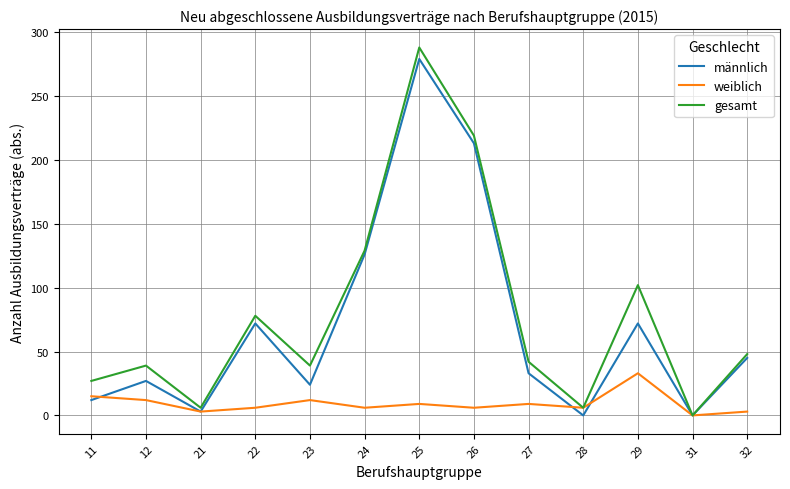

Reading left to right, transcribe all the data shown in this chart.

männlich: 11=12	12=27	21=3	22=72	23=24	24=126	25=279	26=213	27=33	28=0	29=72	31=0	32=45
weiblich: 11=15	12=12	21=3	22=6	23=12	24=6	25=9	26=6	27=9	28=6	29=33	31=0	32=3
gesamt: 11=27	12=39	21=6	22=78	23=39	24=129	25=288	26=219	27=42	28=6	29=102	31=0	32=48